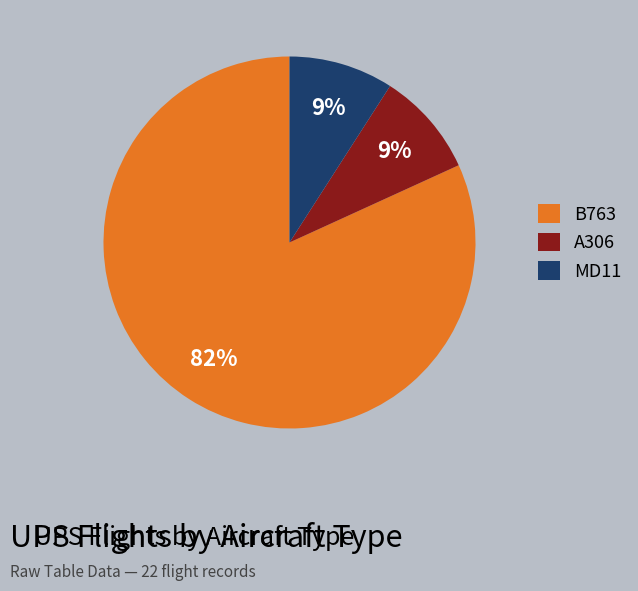

Count the number of slices in the pie.

3